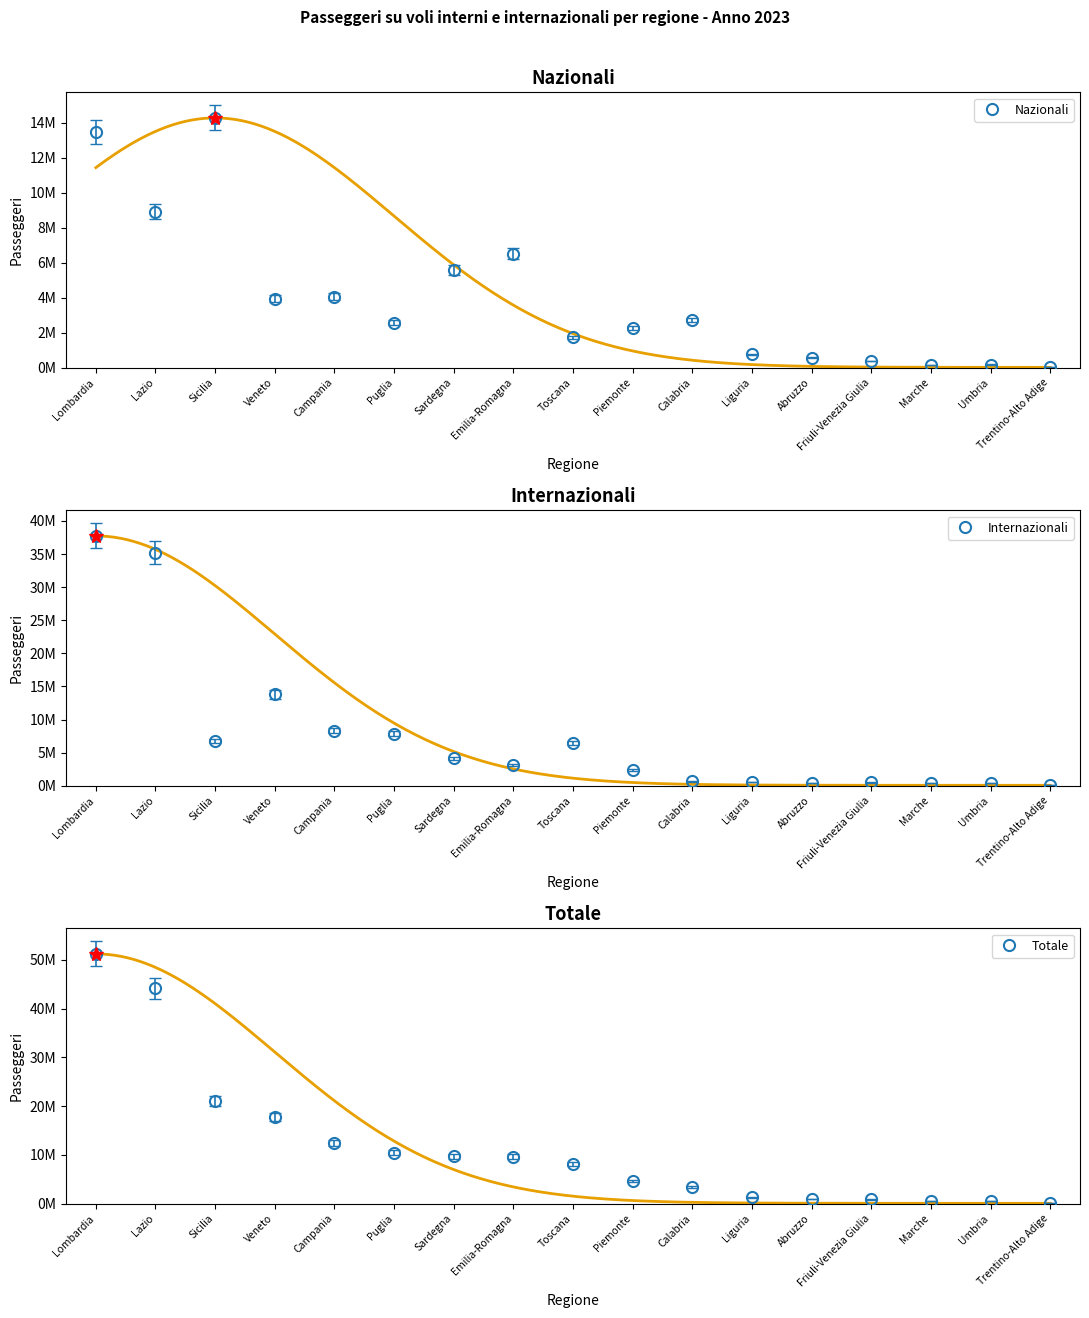

Which label corresponds to the largest value in the chart?

Lombardia